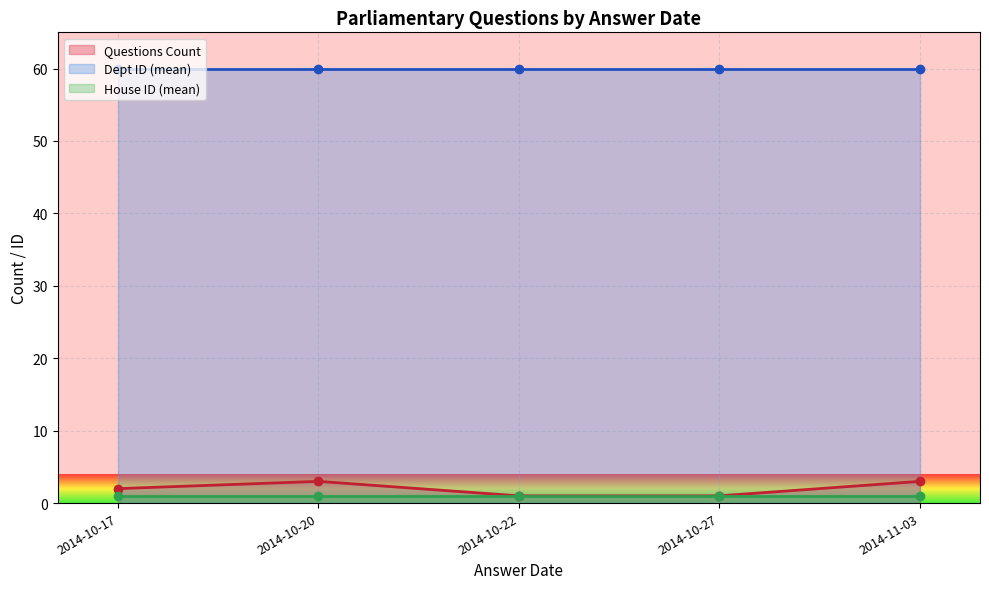

Which series has the largest range (max minus min)?

Questions Count